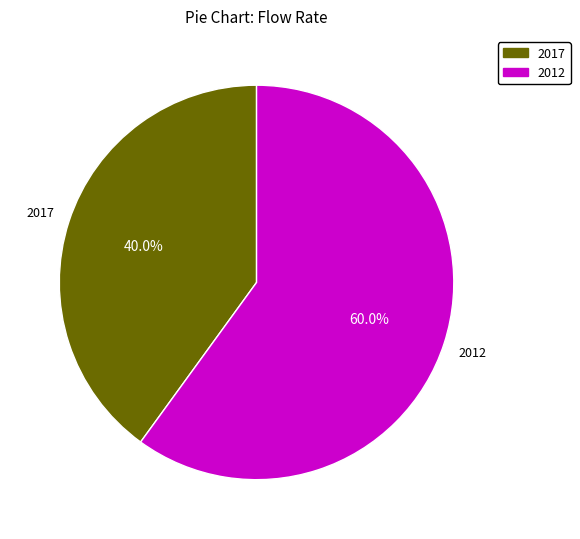

The 2012 slice represents 70% of the pie. True or false?

False